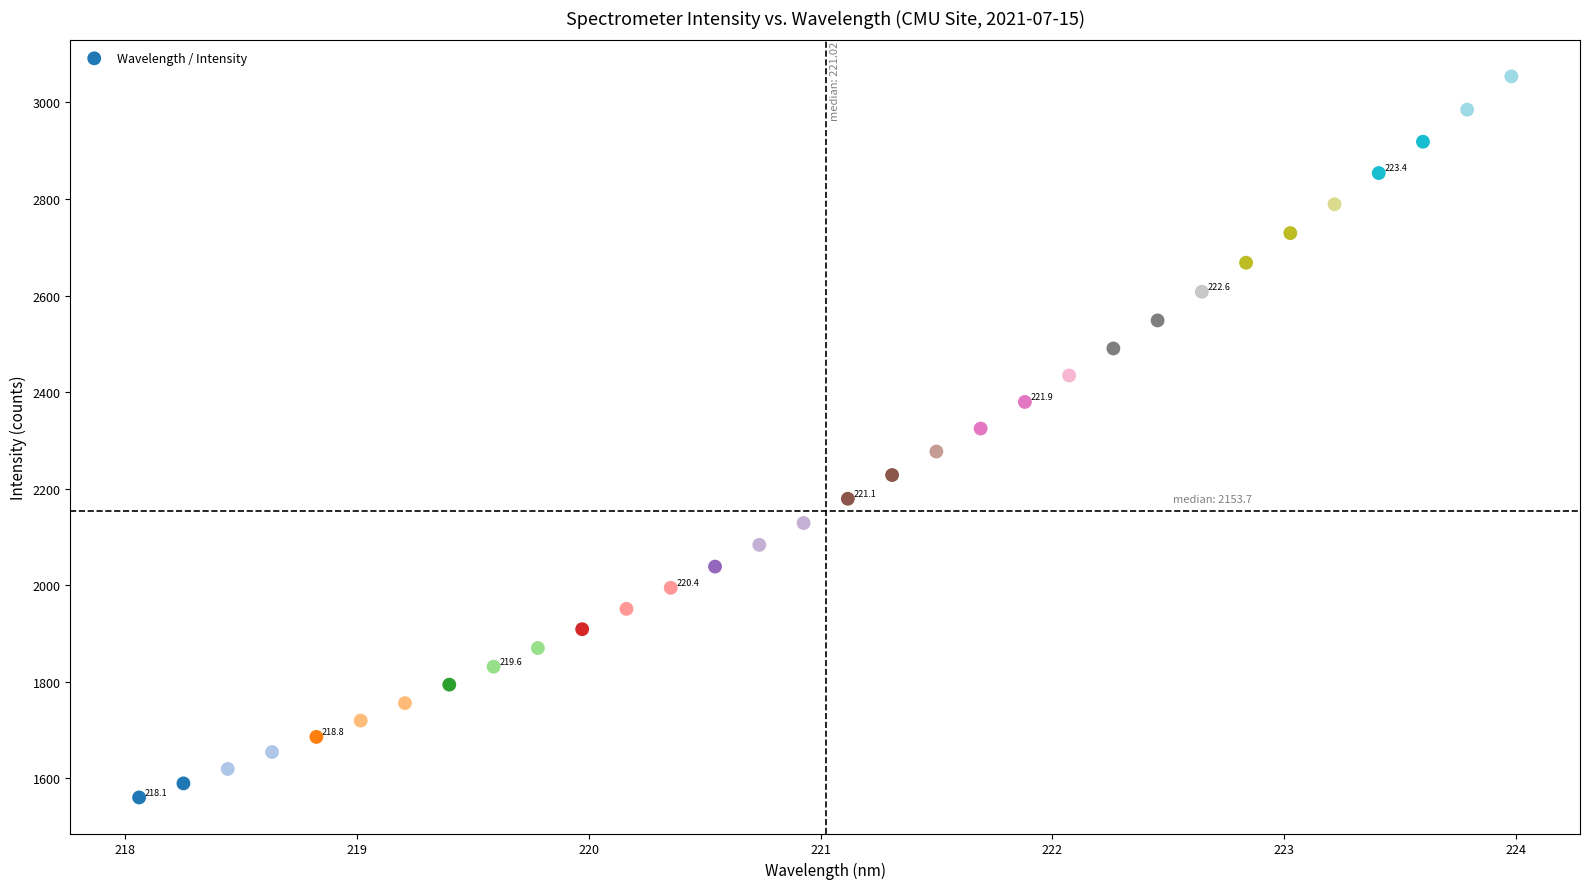

What is the range of X values (max minus min)?

5.9